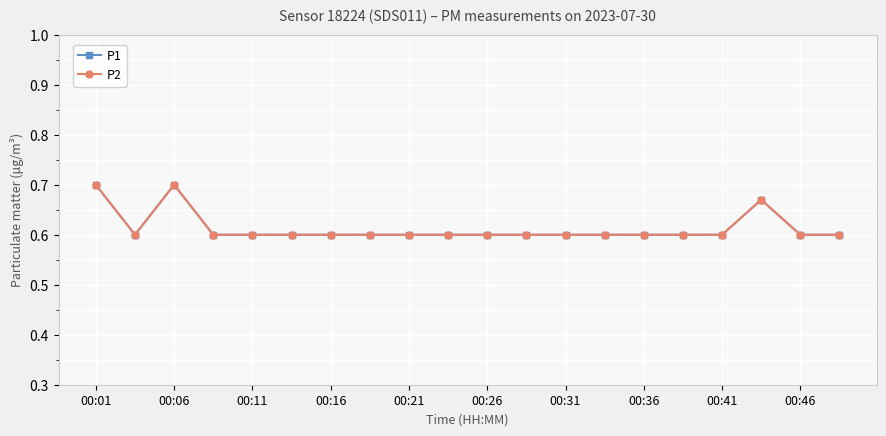

Is this an area chart (filled region under the line)?

No